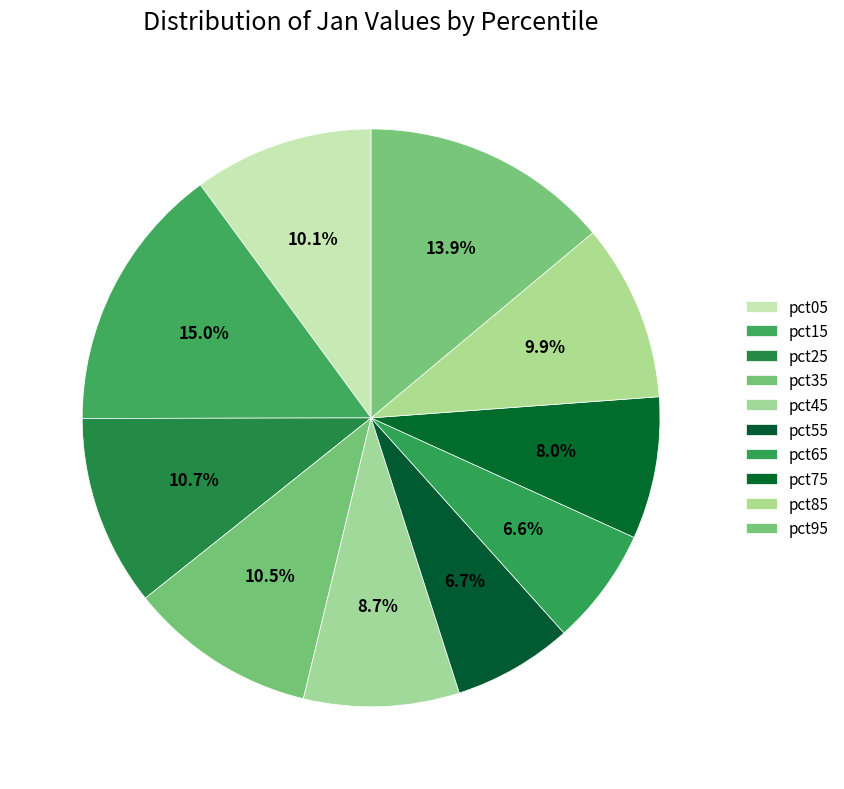

To the nearest percent, what is the combined percentage of pct45 and pct35?

19%